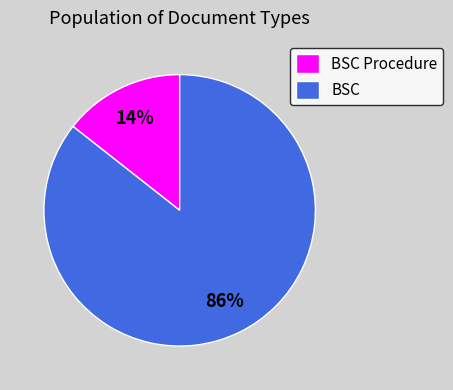

How many segments does this pie chart have?

2